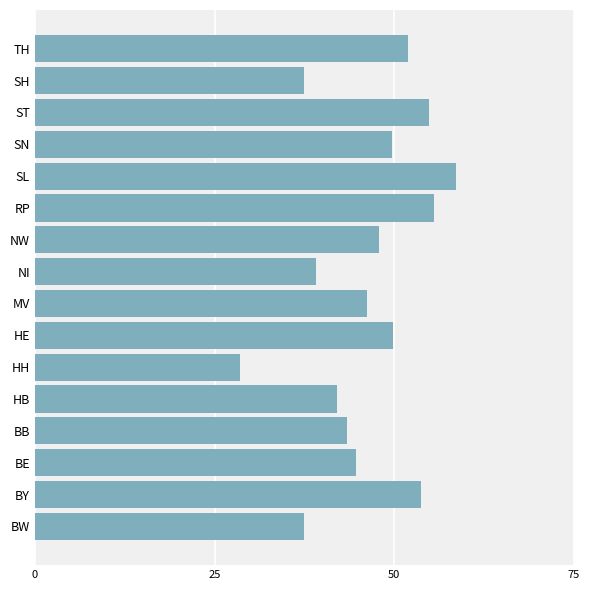

Is it true that the value at SN is 49.7?

True